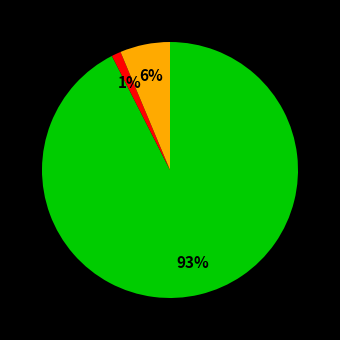

Does any single category account for the majority?

Yes